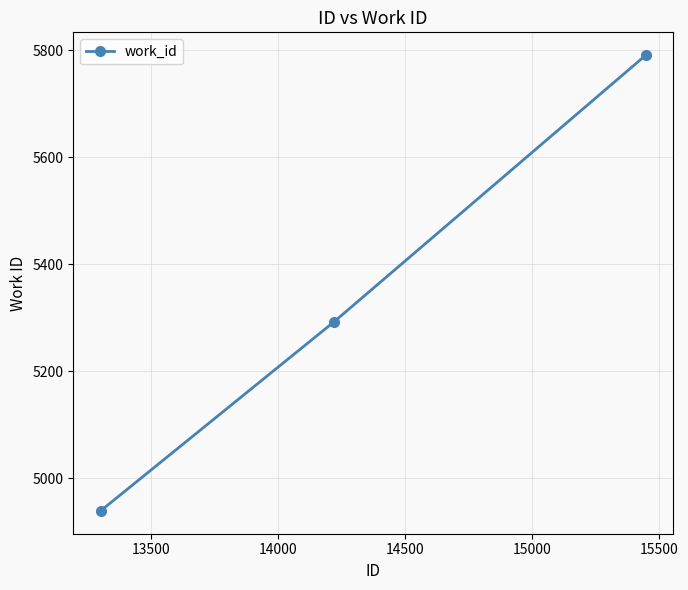

Count the number of data series in this chart.

1